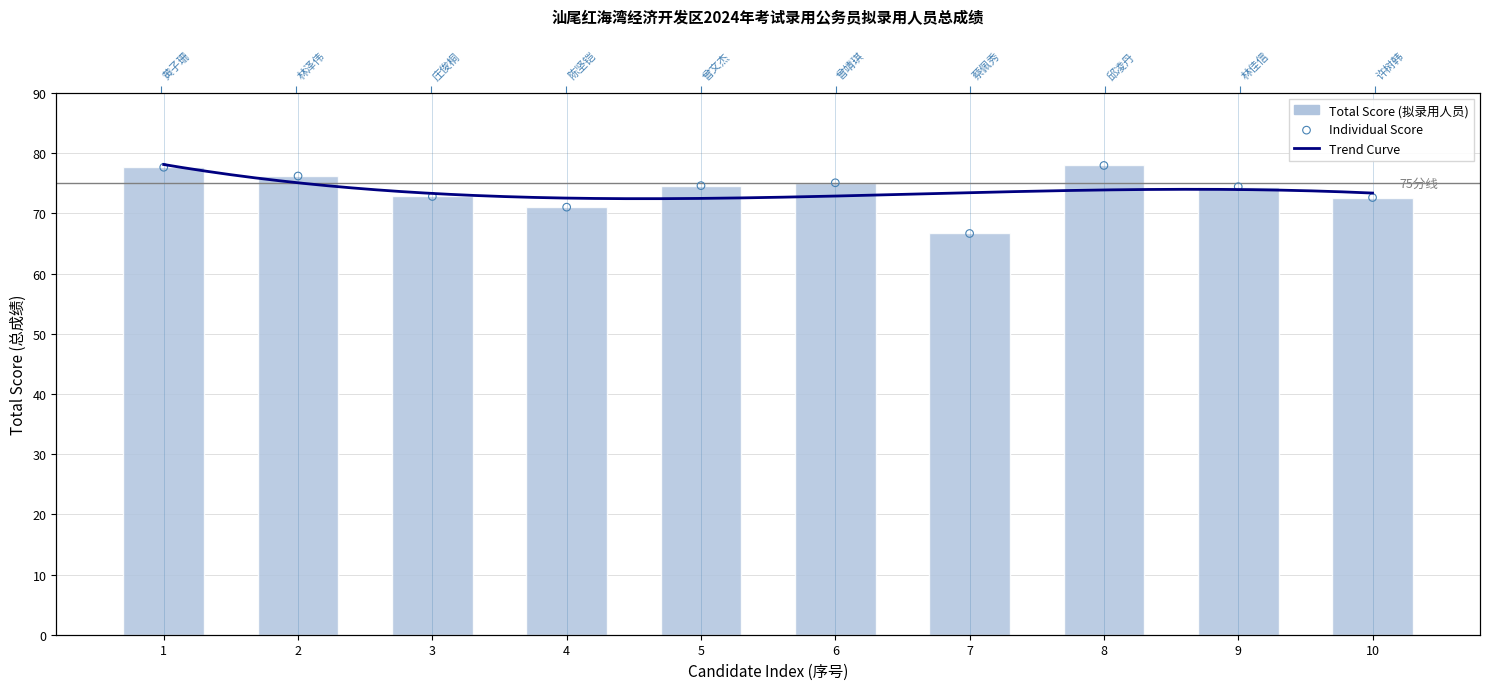

What is the change in value from 8 to 9?

-3.5